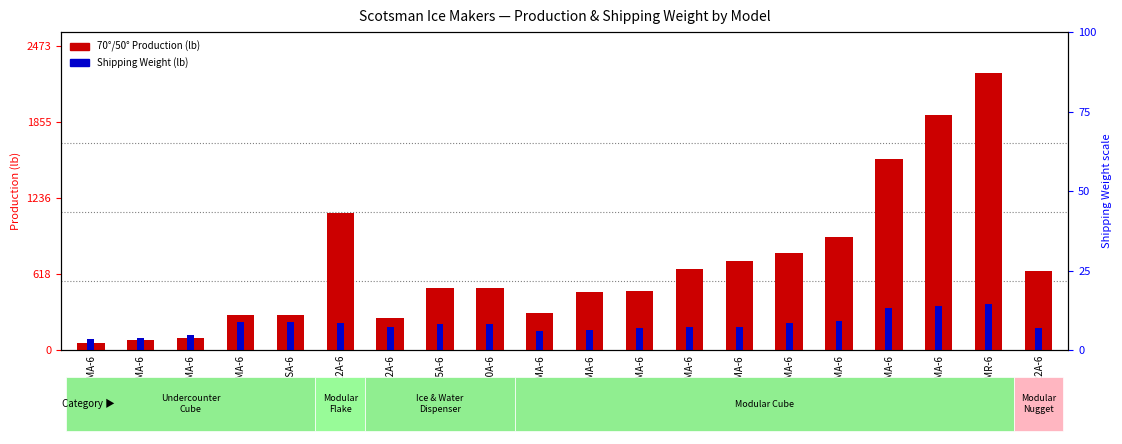

Count the number of categories in the chart.

20